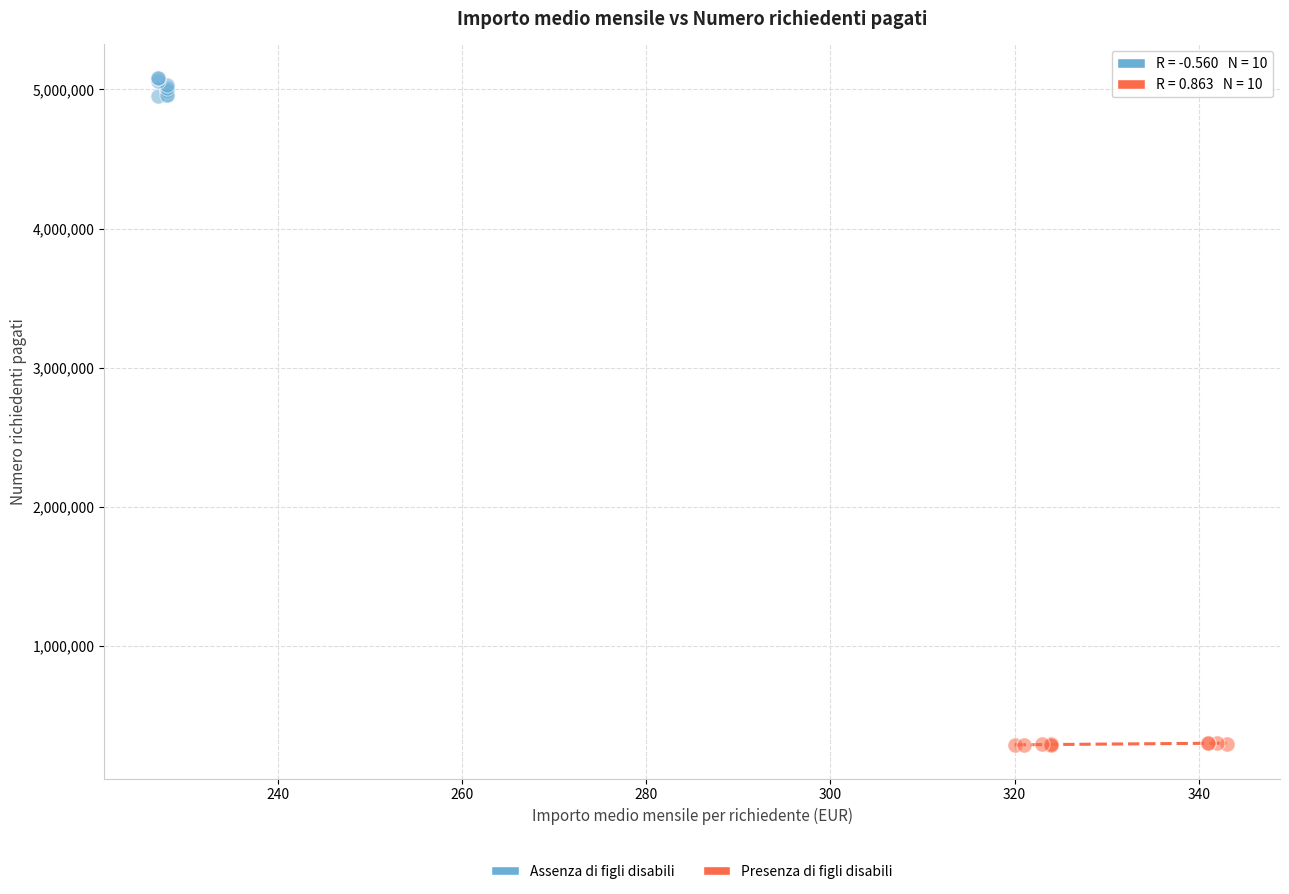

What are all the series names shown in the legend?

Assenza di figli disabili, Presenza di figli disabili